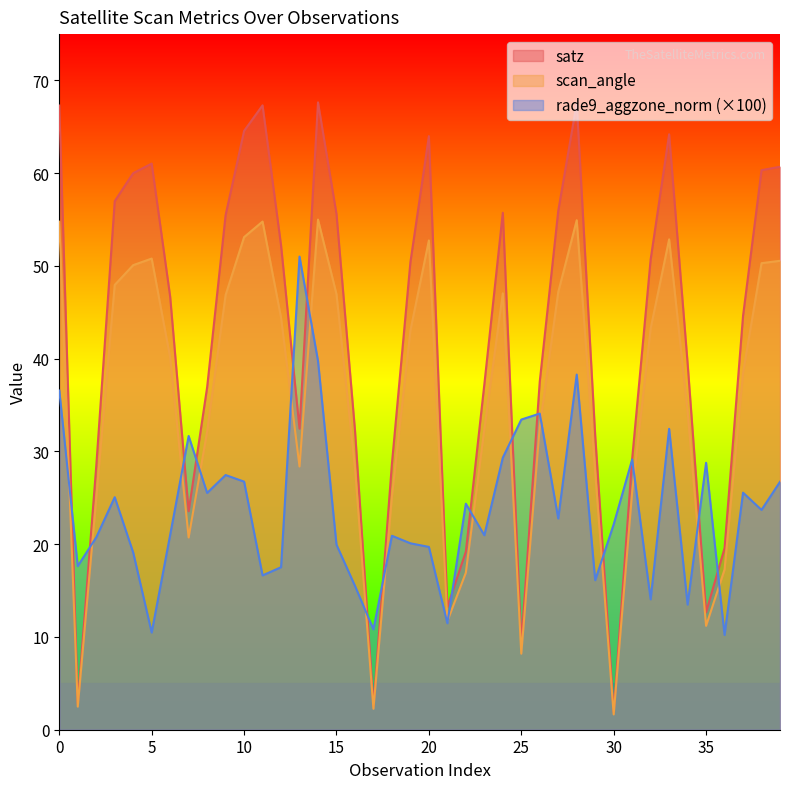

What is the difference between the scan_angle values at 33 and 19?

9.8